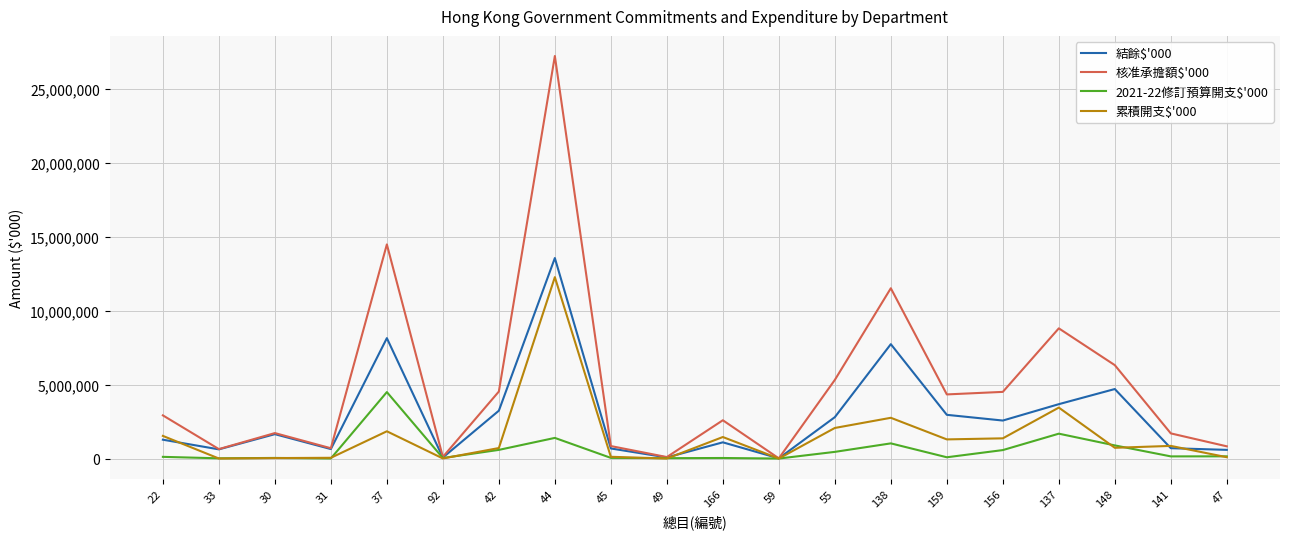

How many lines are shown in the chart?

4